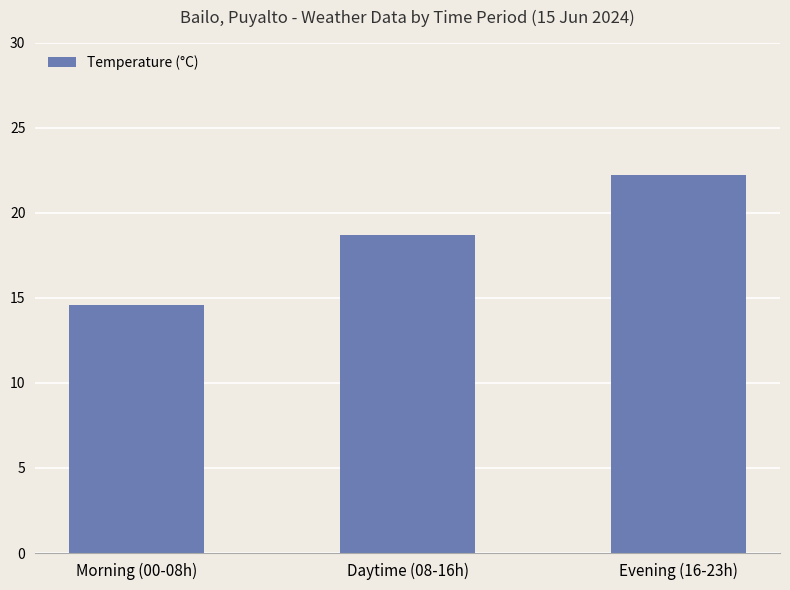

Count the number of categories in the chart.

3